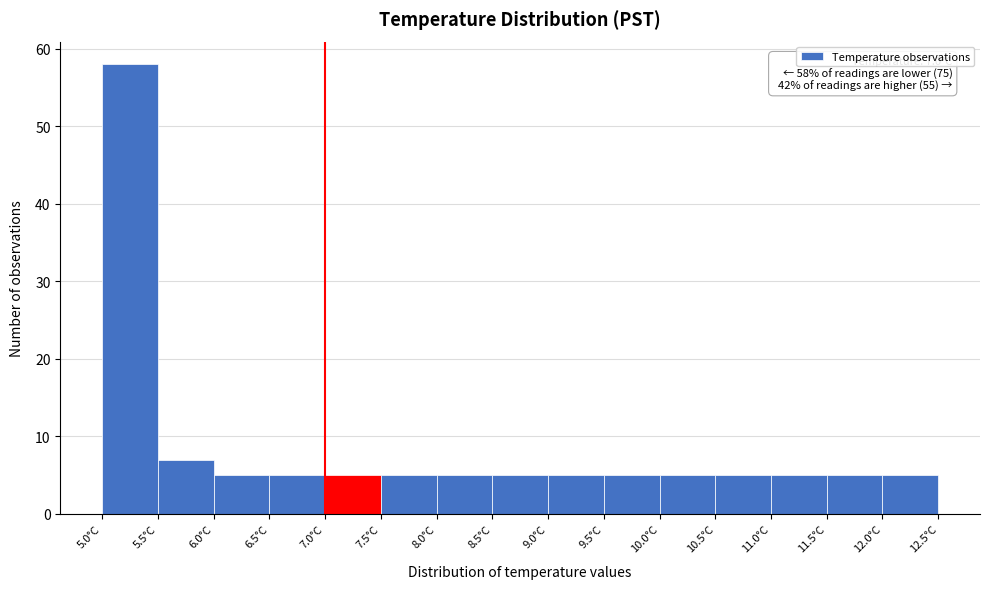

Over which range of the x-axis is the bar tallest?

5.0 to 5.5